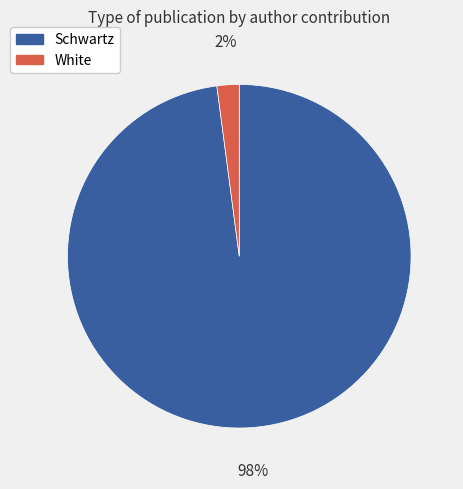

How many segments does this pie chart have?

2